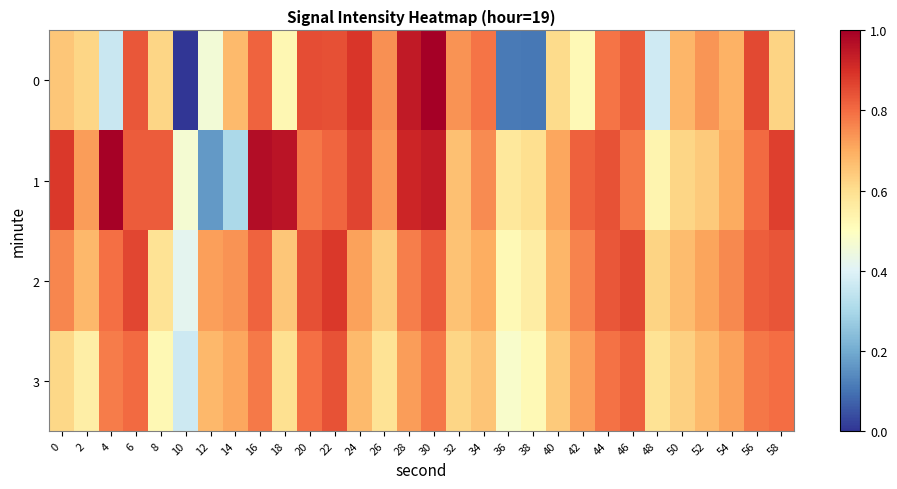

Which label corresponds to the smallest value in the chart?

10